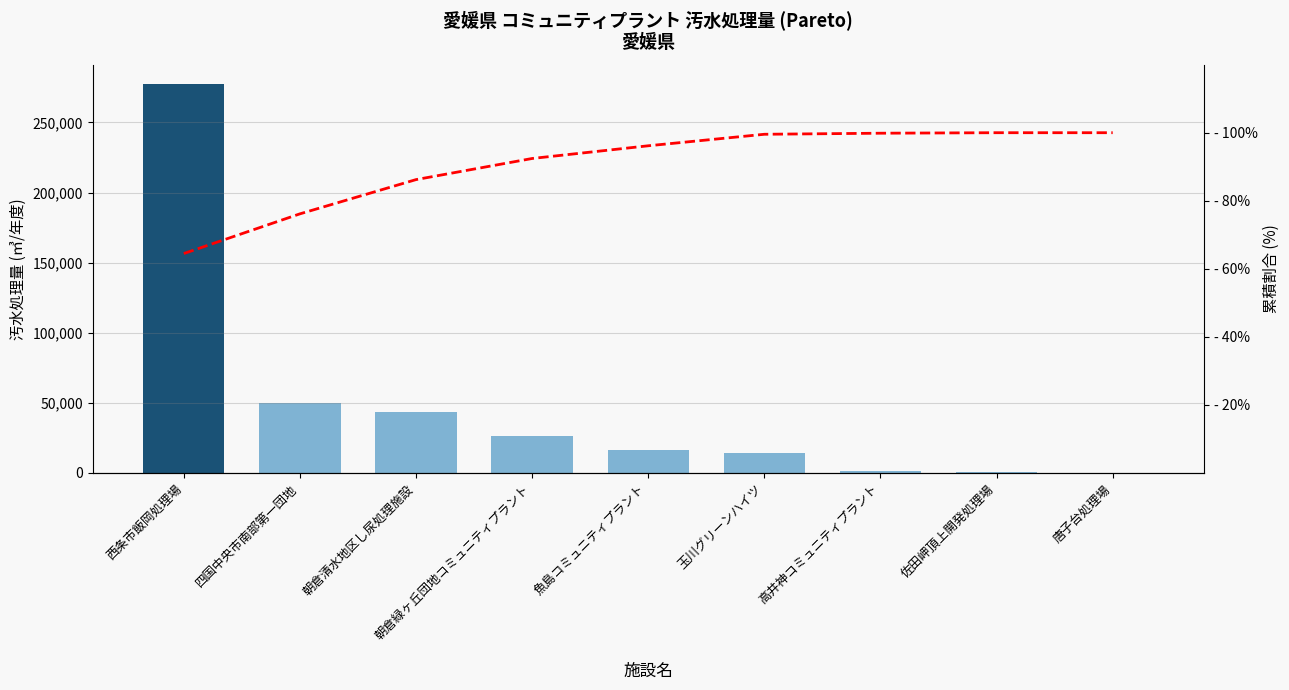

Which category has the highest value in the 汚水処理量 series?

西条市飯岡処理場